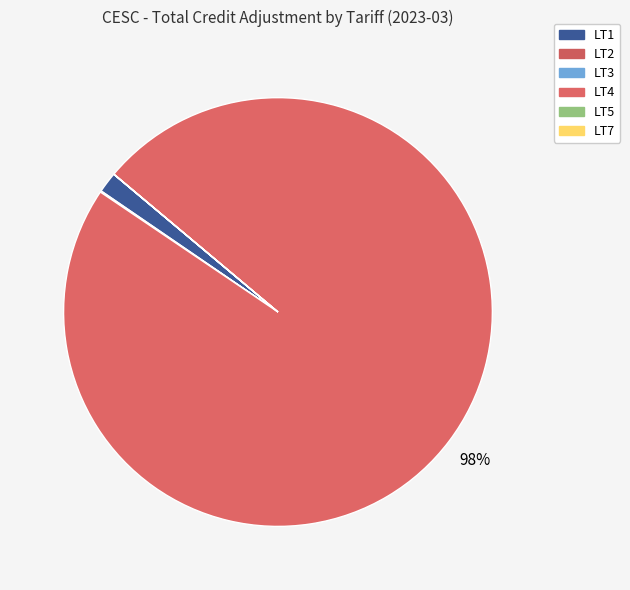

How many slices are in this pie chart?

6